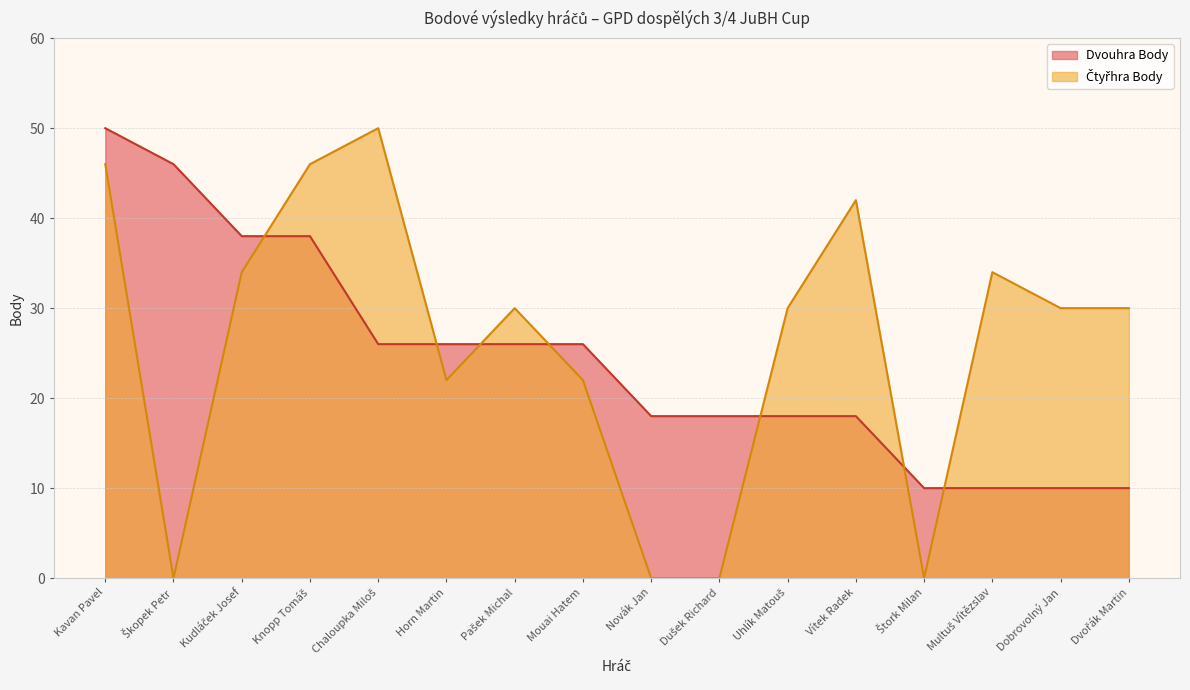

What is the difference between the Dvouhra Body values at Novák Jan and Dobrovolný Jan?

8